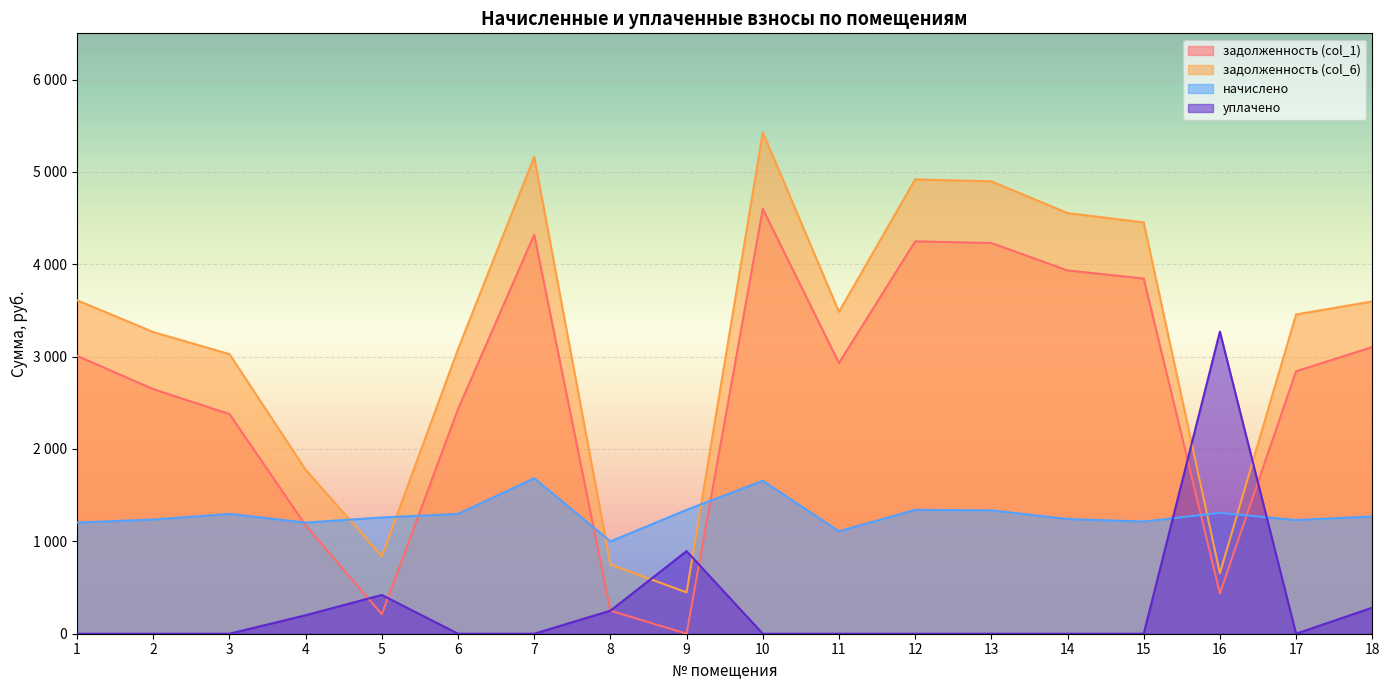

How many lines are shown in the chart?

4